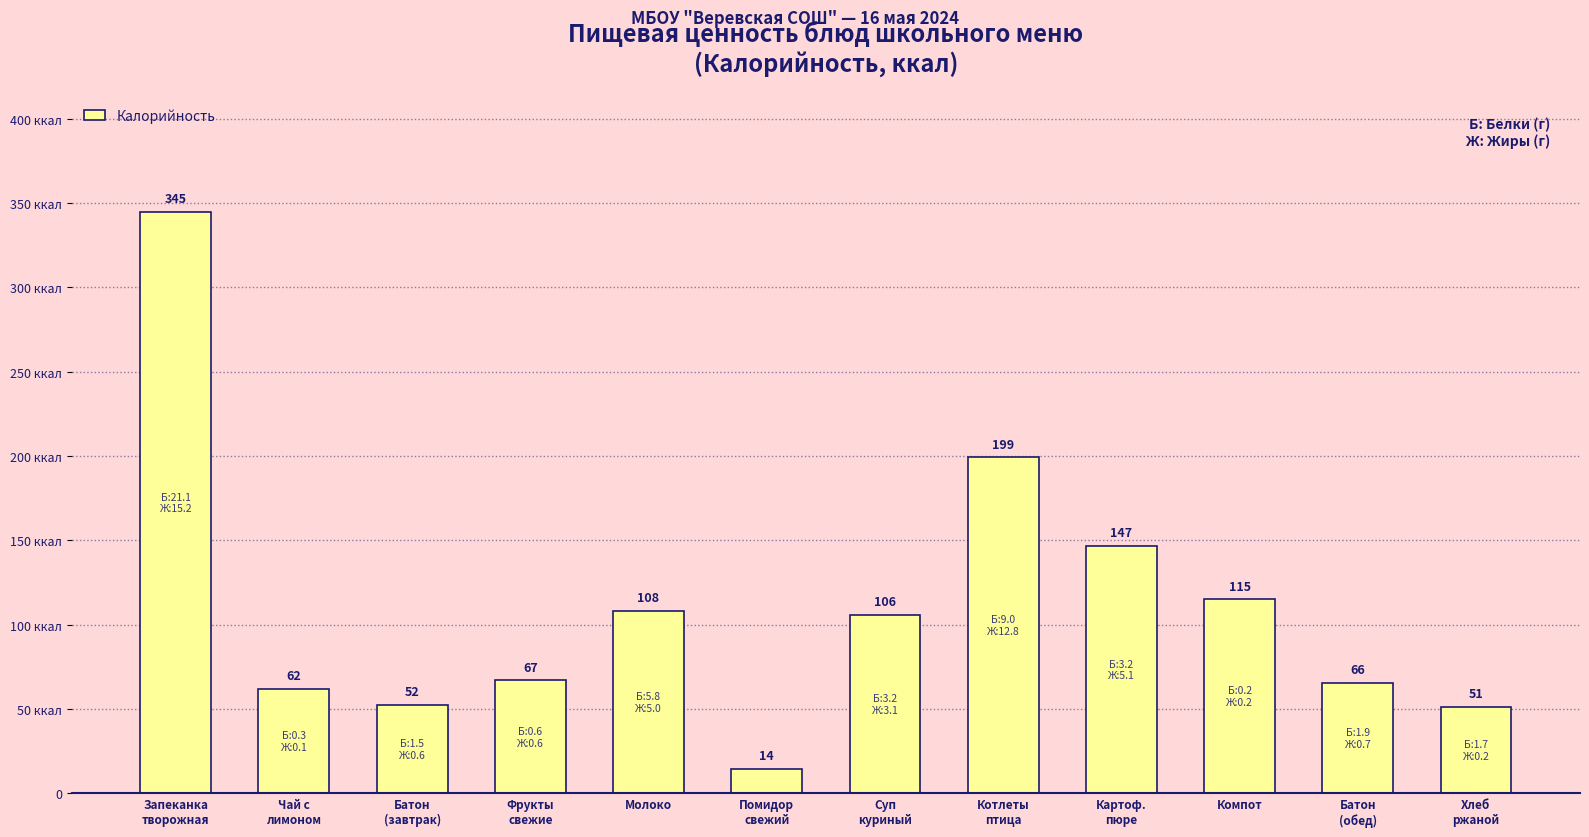

List the labels in order of value, largest first.

Запеканка
творожная, Котлеты
птица, Картоф.
пюре, Компот, Молоко, Суп
куриный, Фрукты
свежие, Батон
(обед), Чай с
лимоном, Батон
(завтрак), Хлеб
ржаной, Помидор
свежий